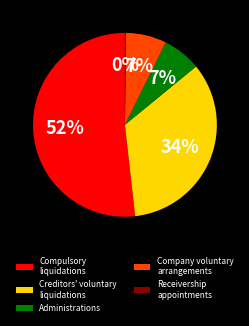

Which category accounts for the majority?

Compulsory liquidations